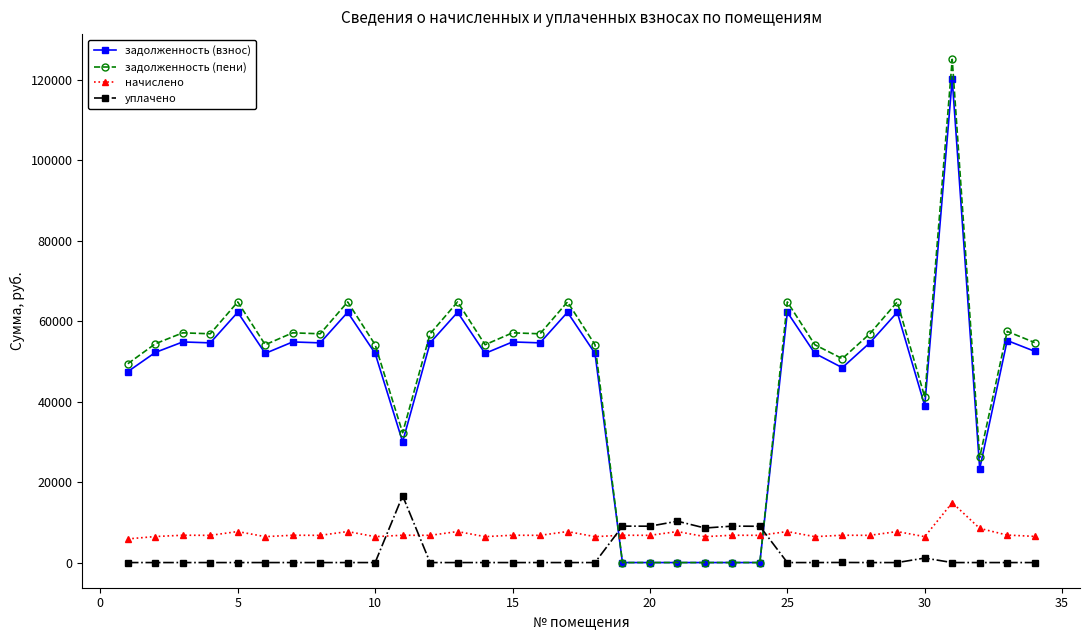

How many data points does each series have?

34